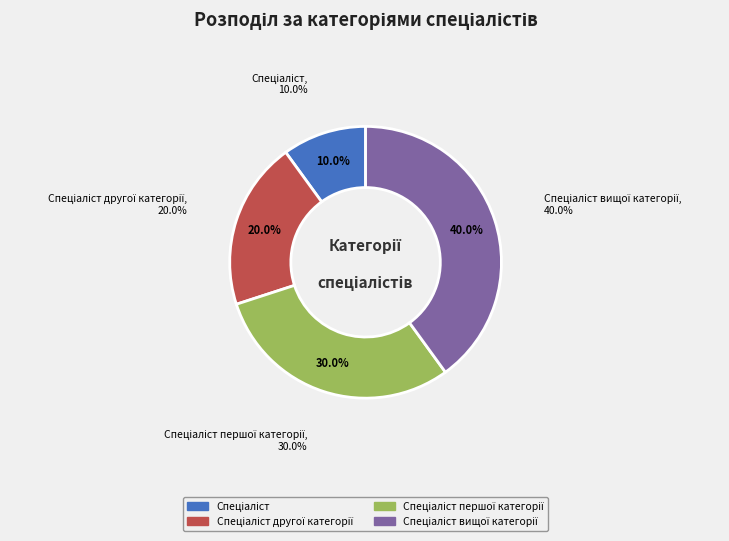

What is the total percentage of Спеціаліст першої категорії and Спеціаліст вищої категорії?

70.0%